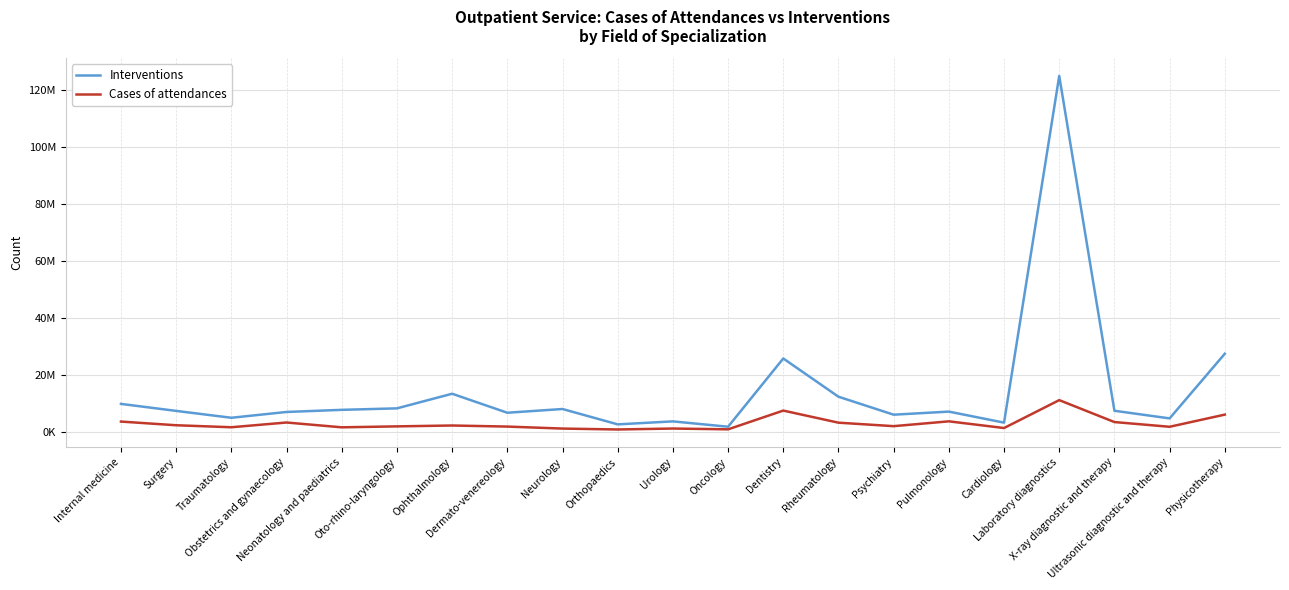

Does the chart display data point markers on the line(s)?

No